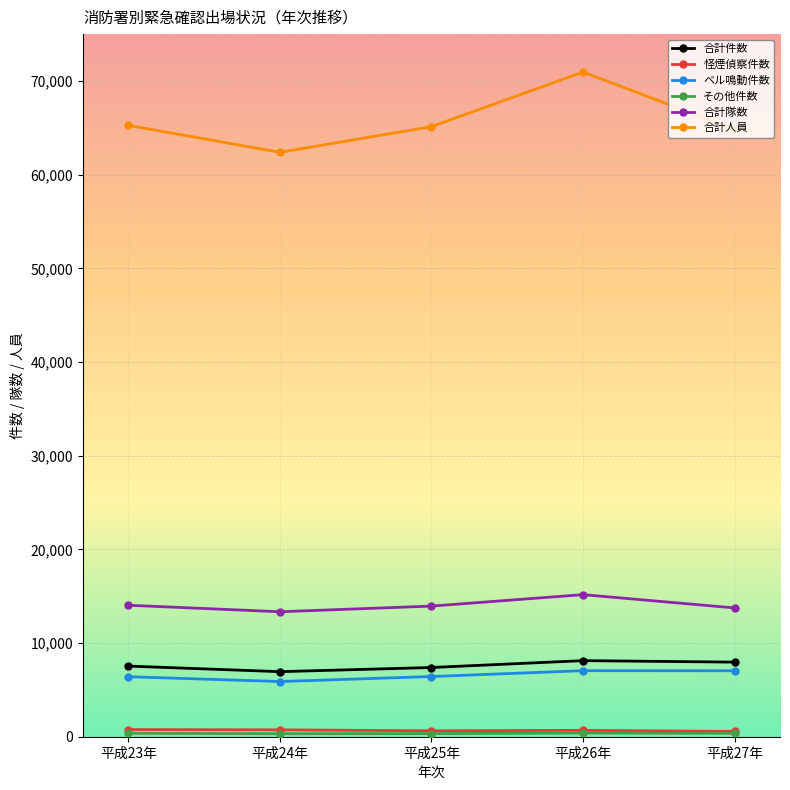

Which series has the largest range (max minus min)?

合計人員